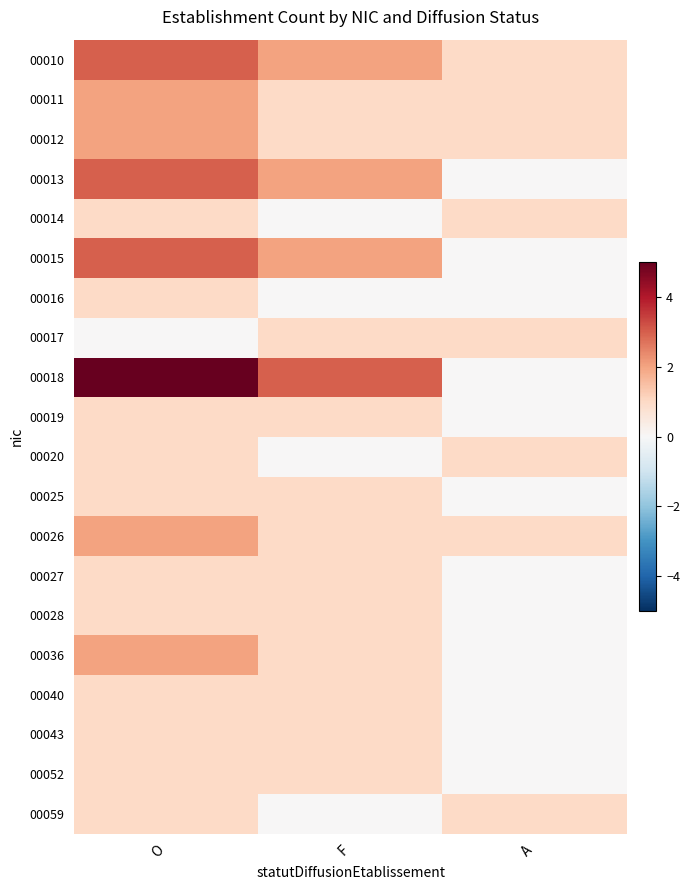

Which series changed the most between O and A?

00018